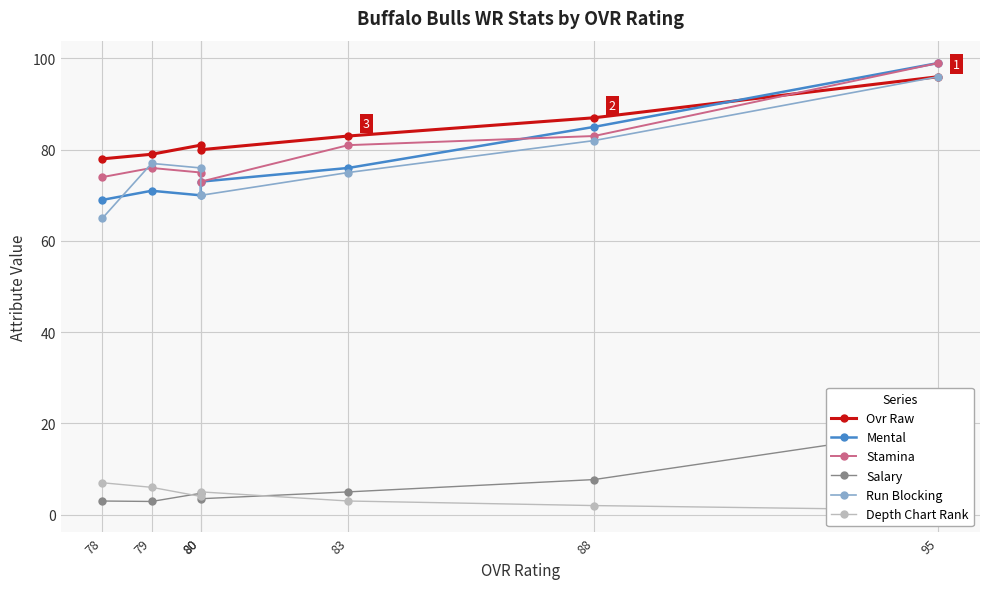

At how many categories does at least one series exceed 63?

7